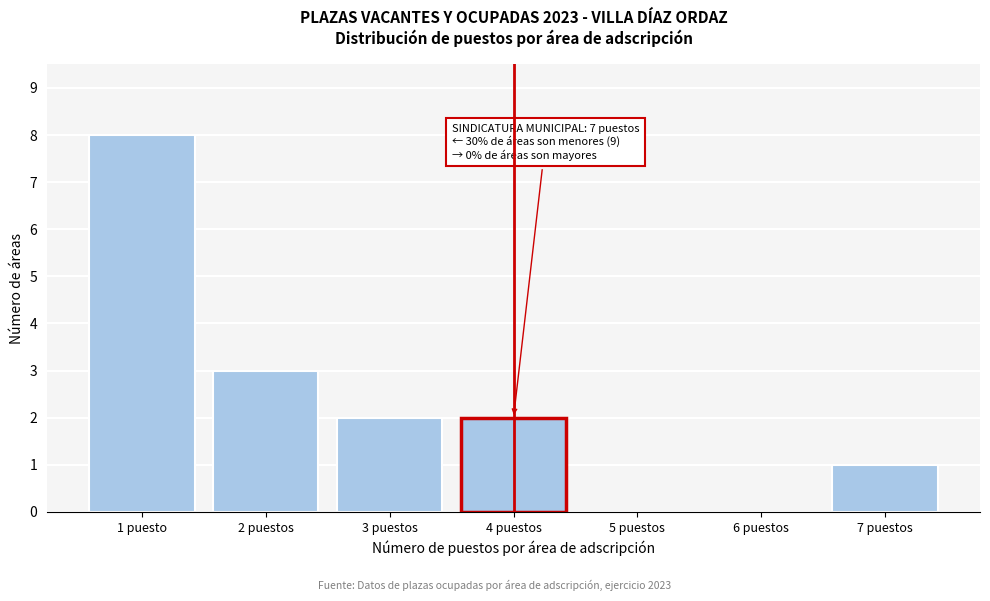

Reading left to right, list all the values displayed in this chart.

1 puesto=8	2 puestos=3	3 puestos=2	4 puestos=2	5 puestos=0	6 puestos=0	7 puestos=1